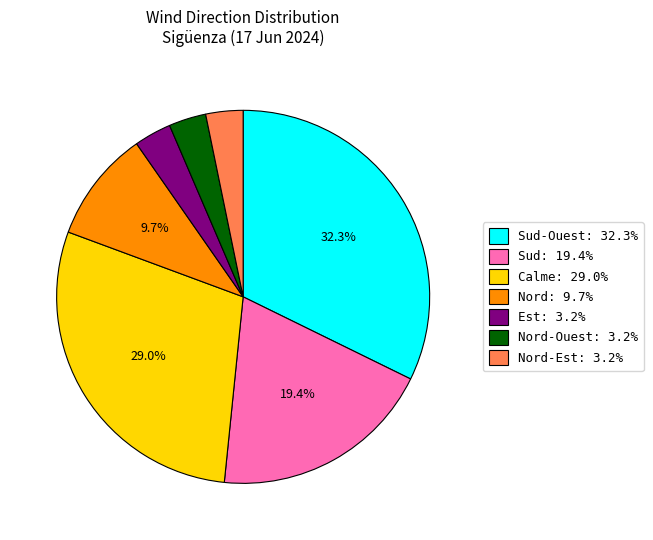

Is there any slice that represents more than half of the pie?

No